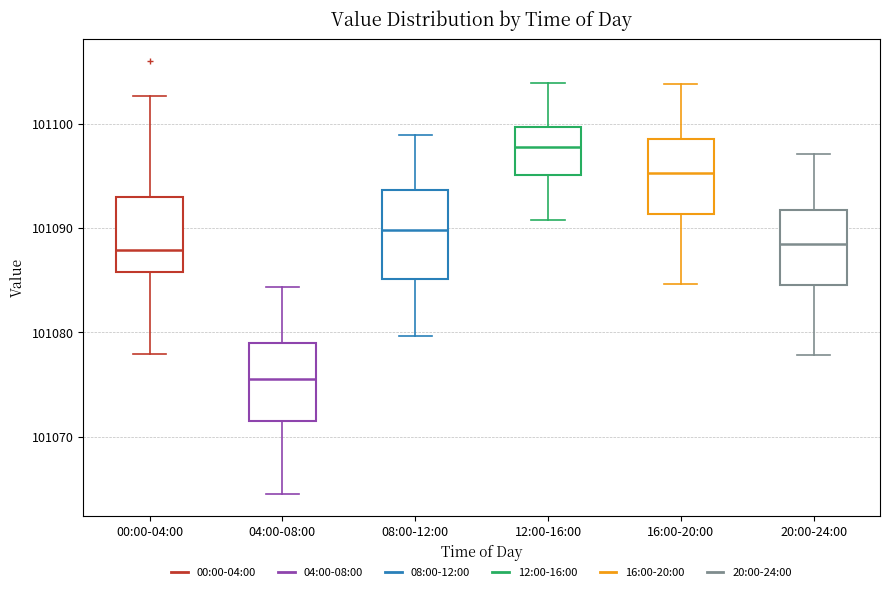

Which box's median line is the highest?

12:00-16:00